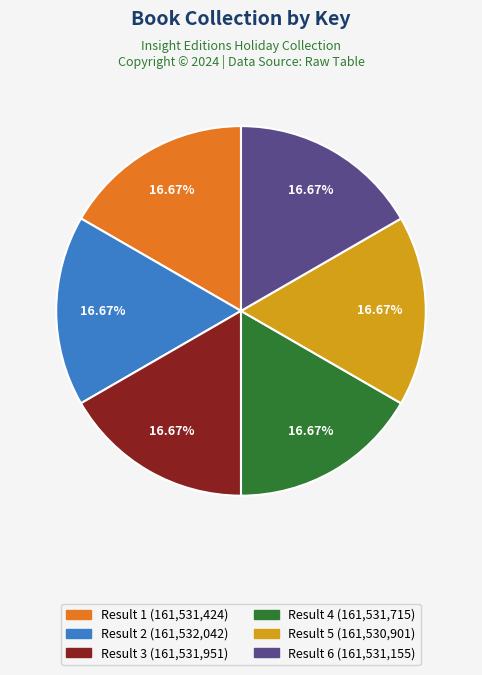

Approximately how many times larger is the value at Result 4 compared to Result 2?

1.0